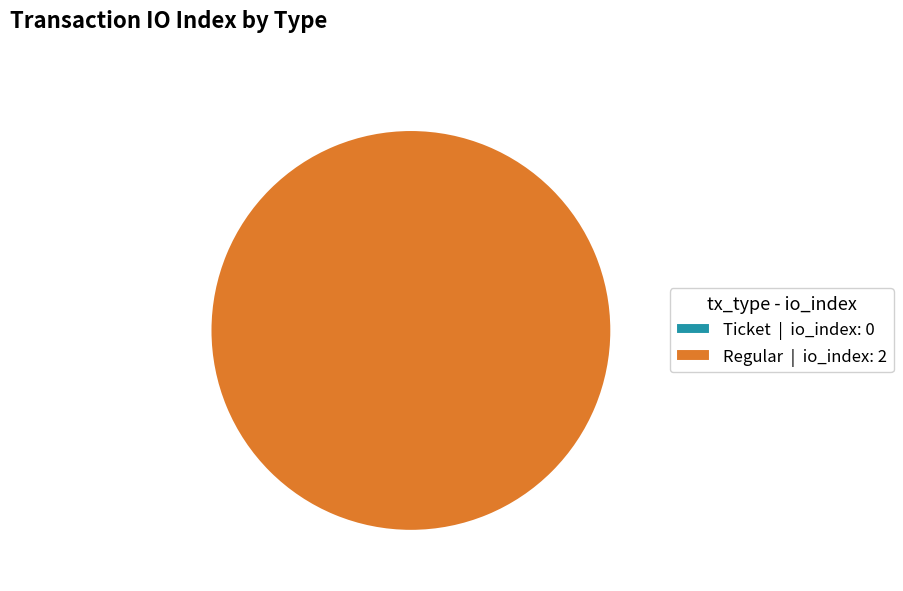

To the nearest percent, what is the difference between the largest and smallest slice percentages?

100%